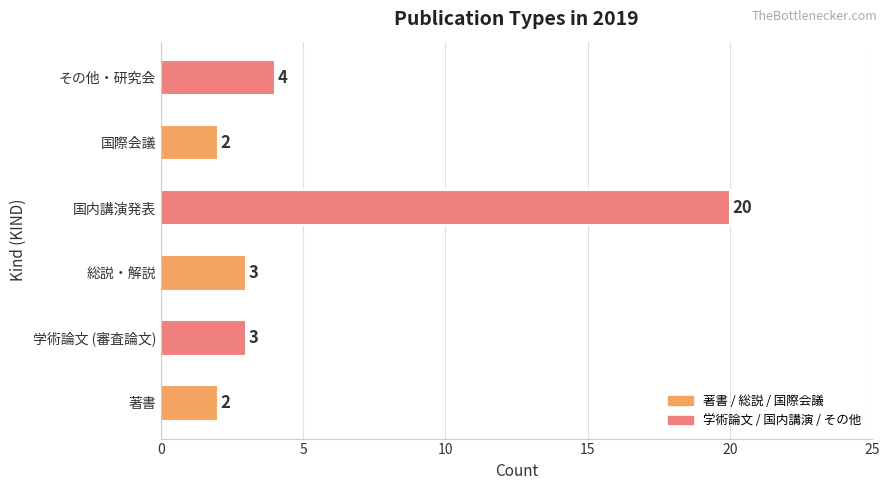

Reading bottom to top, list all the values displayed in this chart.

著書=2	学術論文 (審査論文)=3	総説・解説=3	国内講演発表=20	国際会議=2	その他・研究会=4